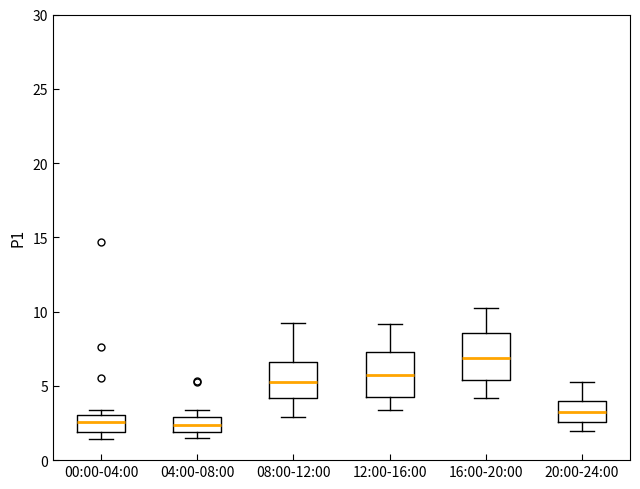

Reading left to right, transcribe this box plot: for each box, give where its median line is, the range the box spans, and where its two whiskers end, as read against the y-axis. The values are not printed on the chart, so give them approximately, as read against the axis.

00:00-04:00: median 2.5, box 2.0 to 3.0, whiskers 1.5 to 3.5
04:00-08:00: median 2.5, box 2.0 to 3.0, whiskers 1.5 to 3.5
08:00-12:00: median 5.5, box 4.0 to 6.5, whiskers 3.0 to 9.0
12:00-16:00: median 5.5, box 4.5 to 7.5, whiskers 3.5 to 9.0
16:00-20:00: median 7.0, box 5.5 to 8.5, whiskers 4.0 to 10.0
20:00-24:00: median 3.5, box 2.5 to 4.0, whiskers 2.0 to 5.0